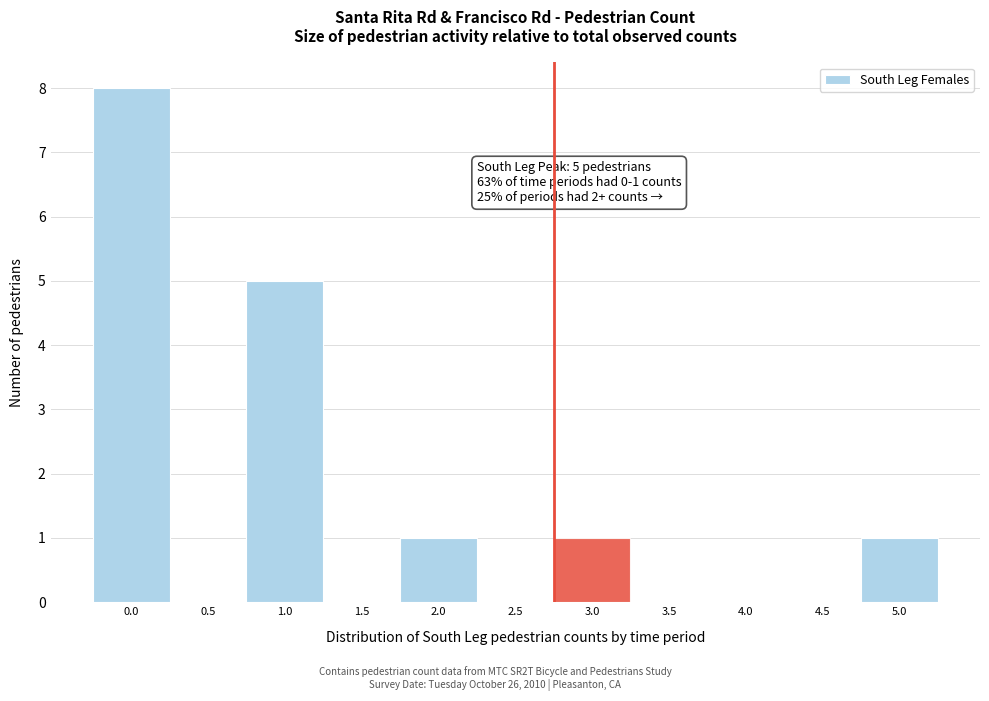

Reading left to right, list all the values displayed in this chart.

0.0=8	0.5=0	1.0=5	1.5=0	2.0=1	2.5=0	3.0=1	3.5=0	4.0=0	4.5=0	5.0=1